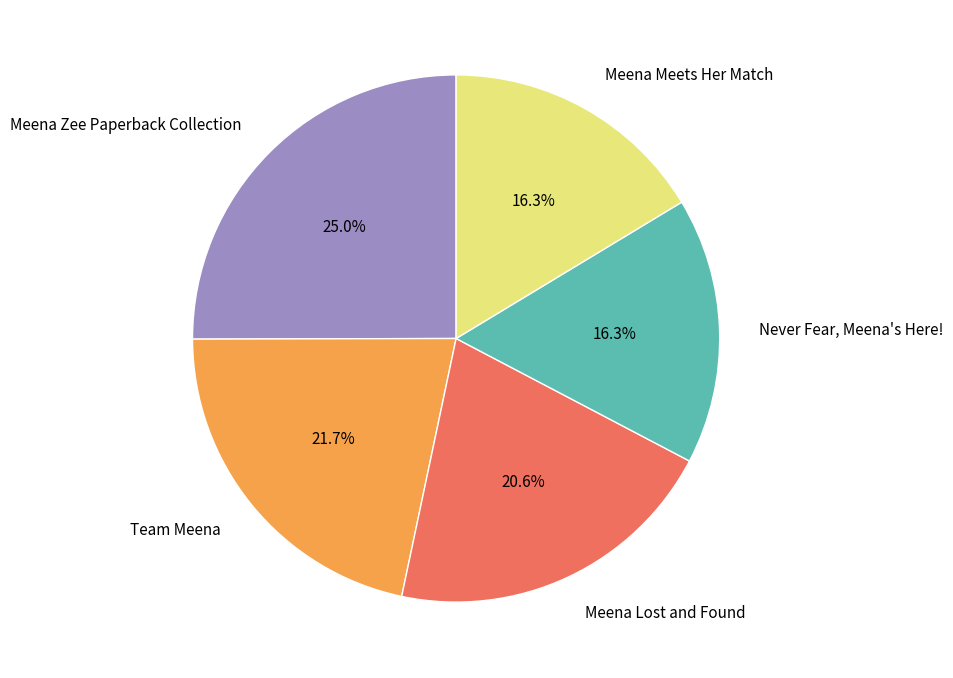

Is it true that Meena Lost and Found is 21% of the pie?

True